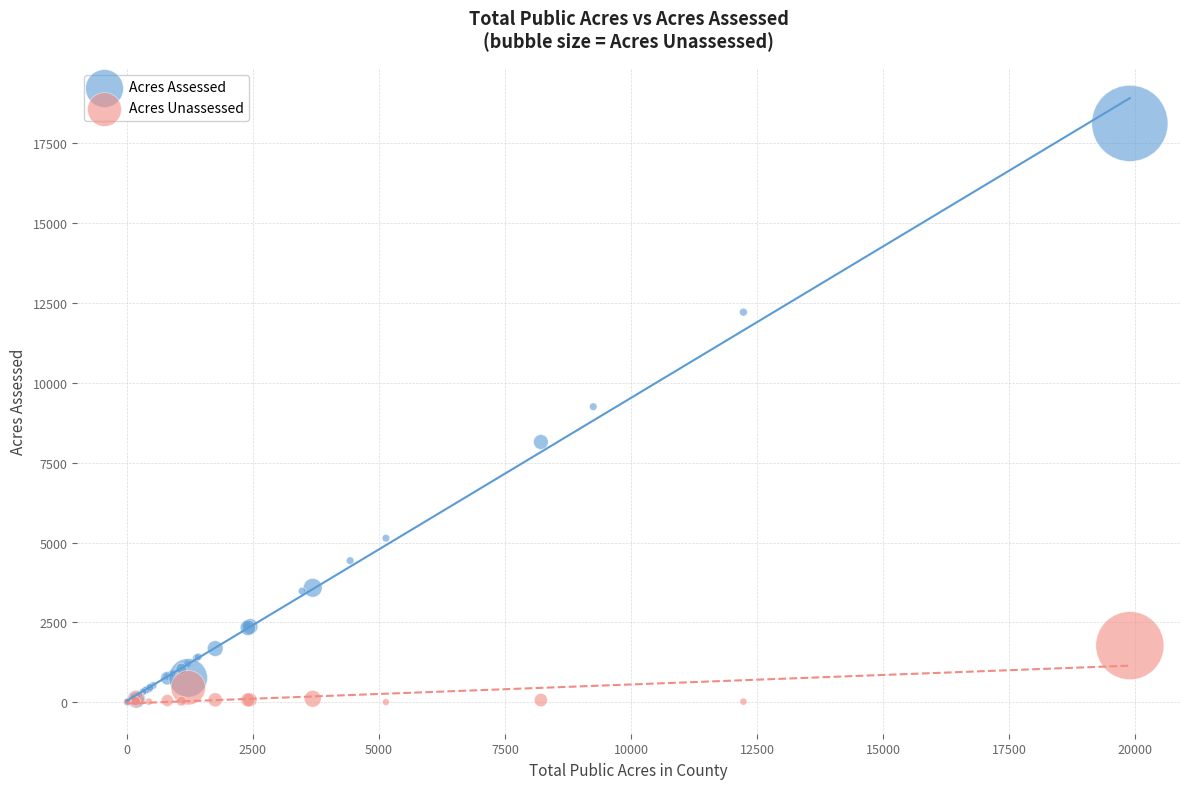

Which series contains the highest Y value?

Acres Assessed